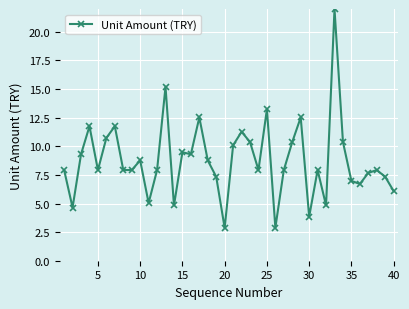

How many series are shown in this chart?

1